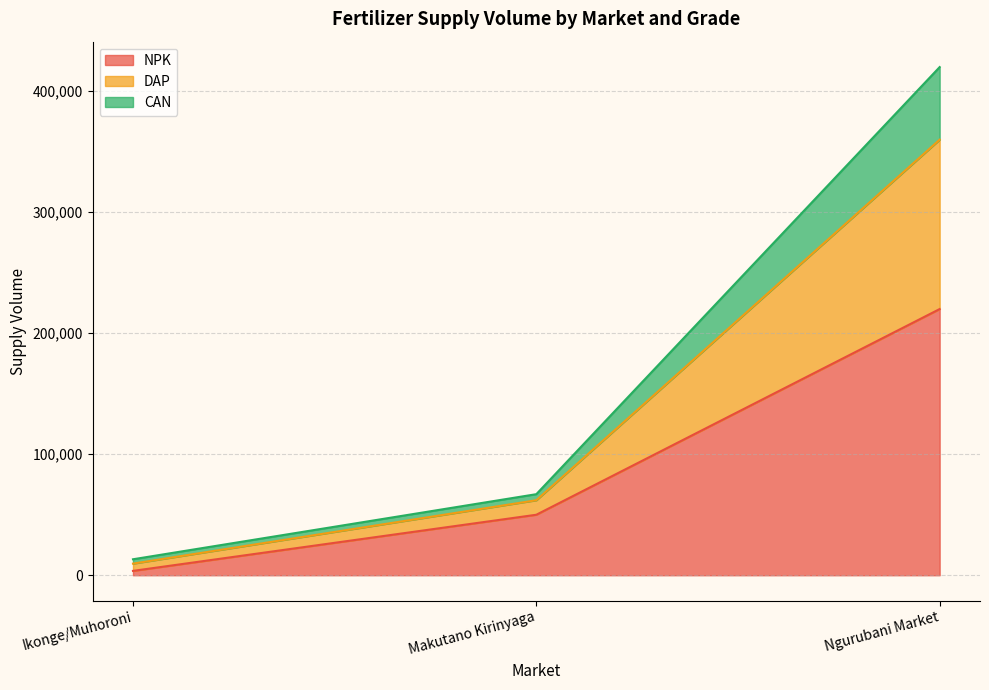

What is the greatest value displayed?

420000